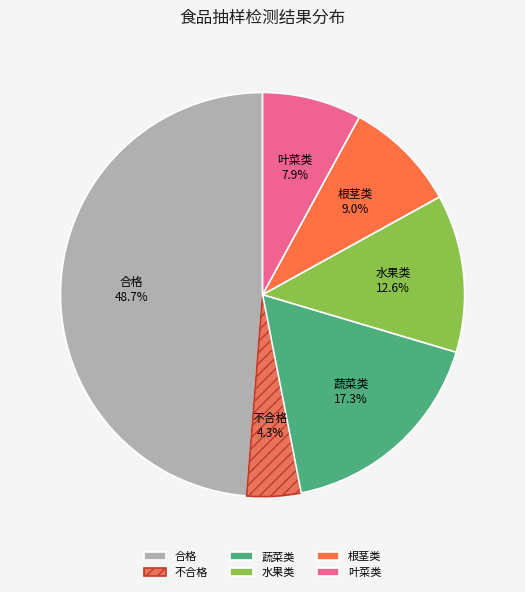

Rank the categories by value from lowest to highest.

不合格, 叶菜类, 根茎类, 水果类, 蔬菜类, 合格